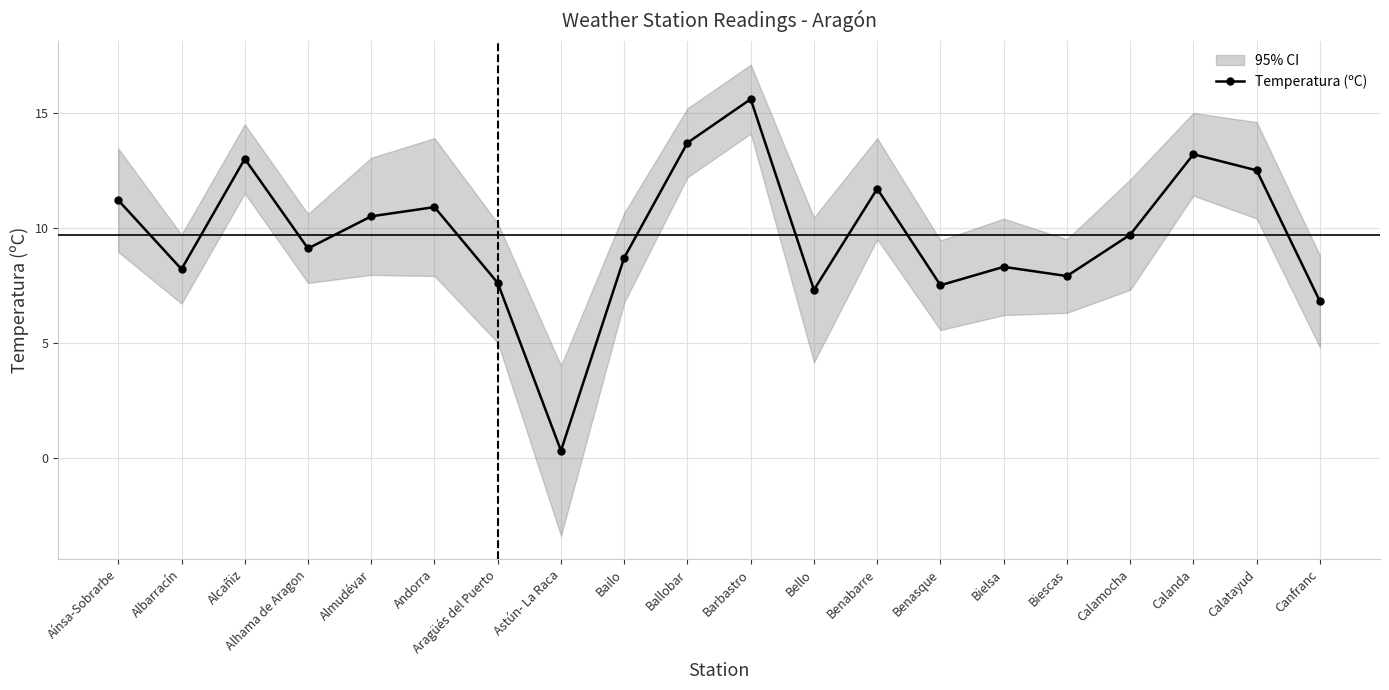

What is the difference between the maximum and minimum values?

15.3